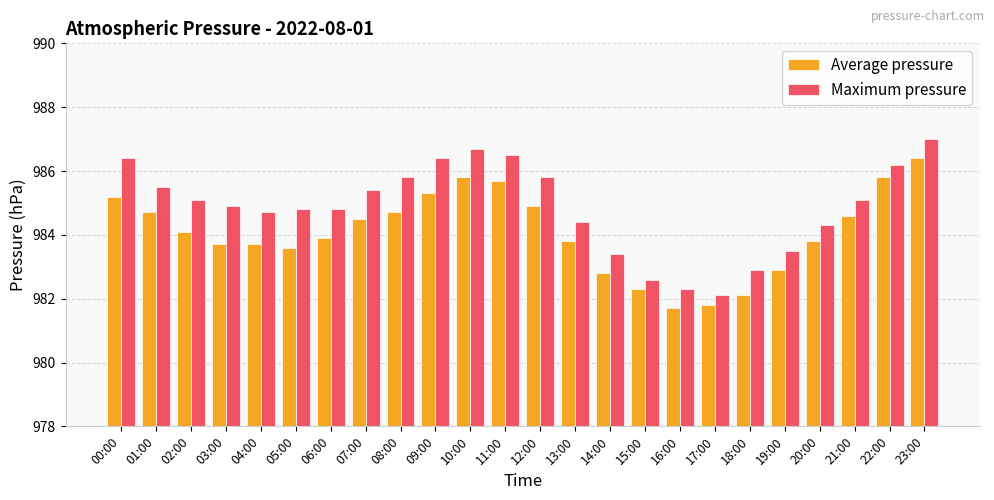

How many distinct data groups are displayed?

2